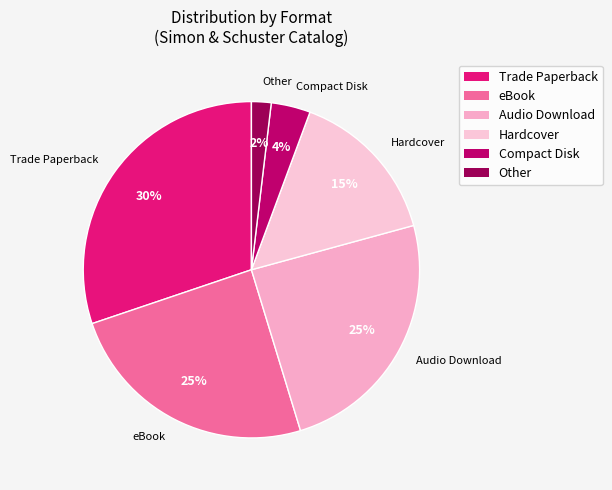

How many segments does this pie chart have?

6